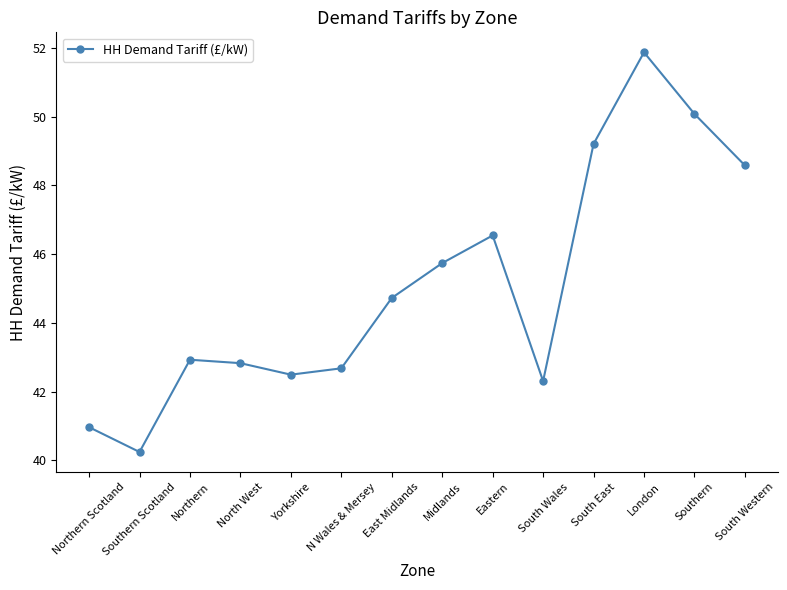

Reading left to right, what are all the values shown in this chart?

Northern Scotland=41.0	Southern Scotland=40.2	Northern=42.9	North West=42.8	Yorkshire=42.5	N Wales & Mersey=42.7	East Midlands=44.7	Midlands=45.7	Eastern=46.5	South Wales=42.3	South East=49.2	London=51.9	Southern=50.1	South Western=48.6